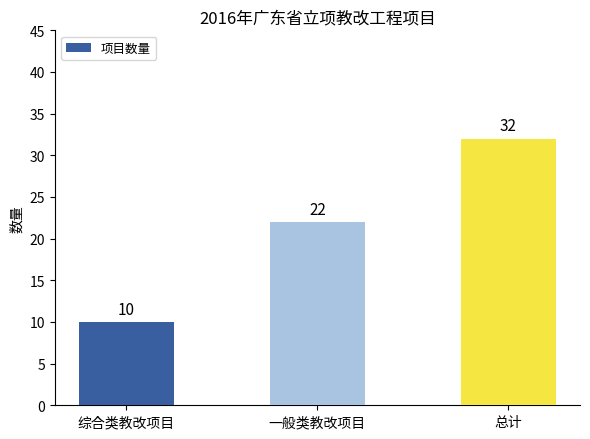

How many bars are there in total?

3